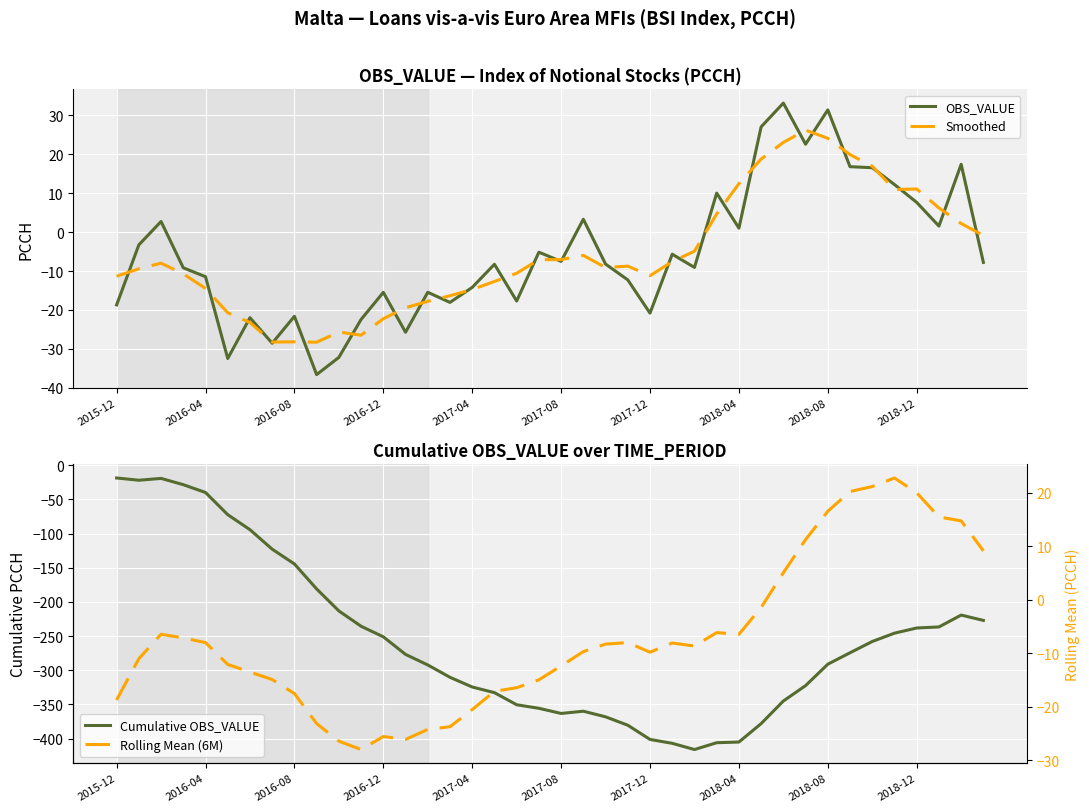

Which series ends up on top after the final intersection of Smoothed and Rolling Mean (6M)?

Rolling Mean (6M)